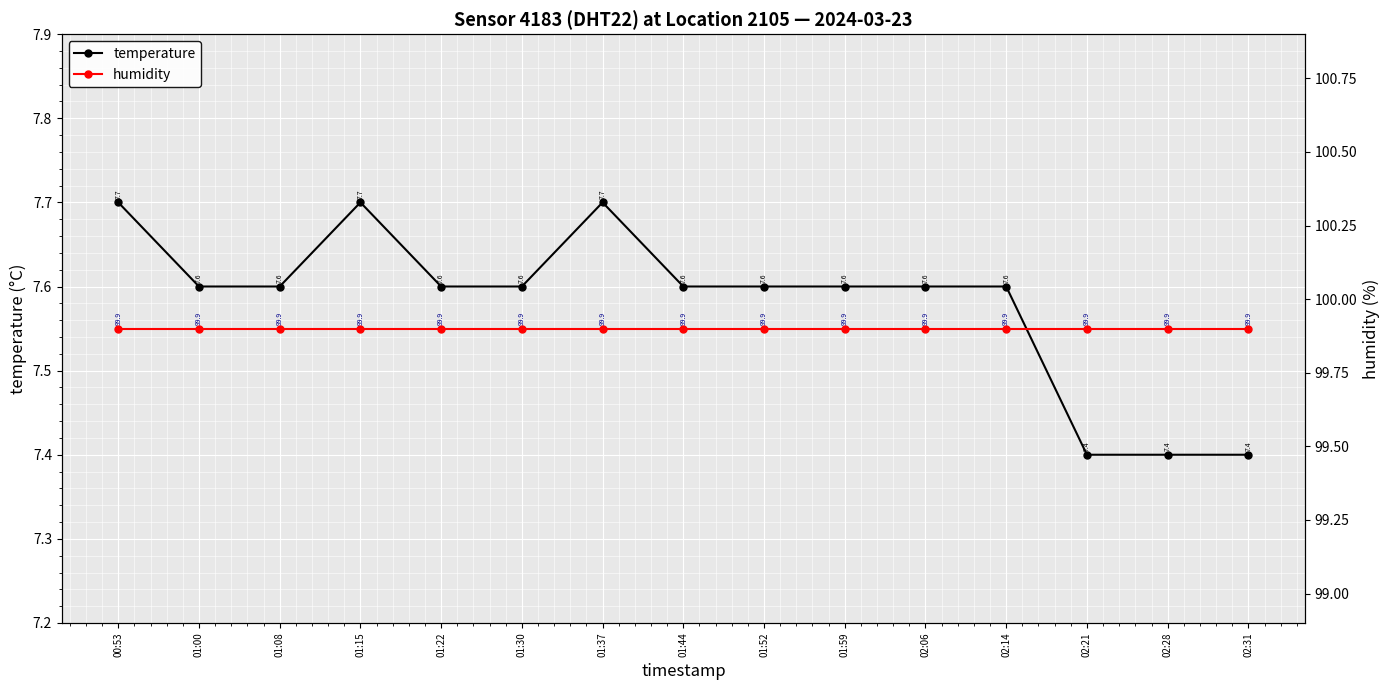

What is the spread (max minus min) of values at 02:06?

92.3